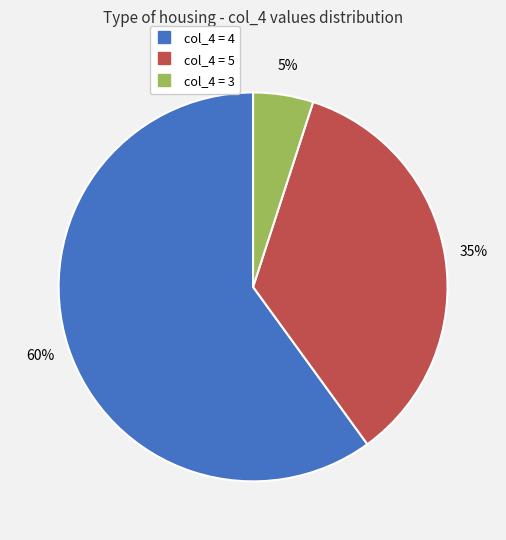

To the nearest percent, what is the difference between the largest and smallest slice percentages?

55%